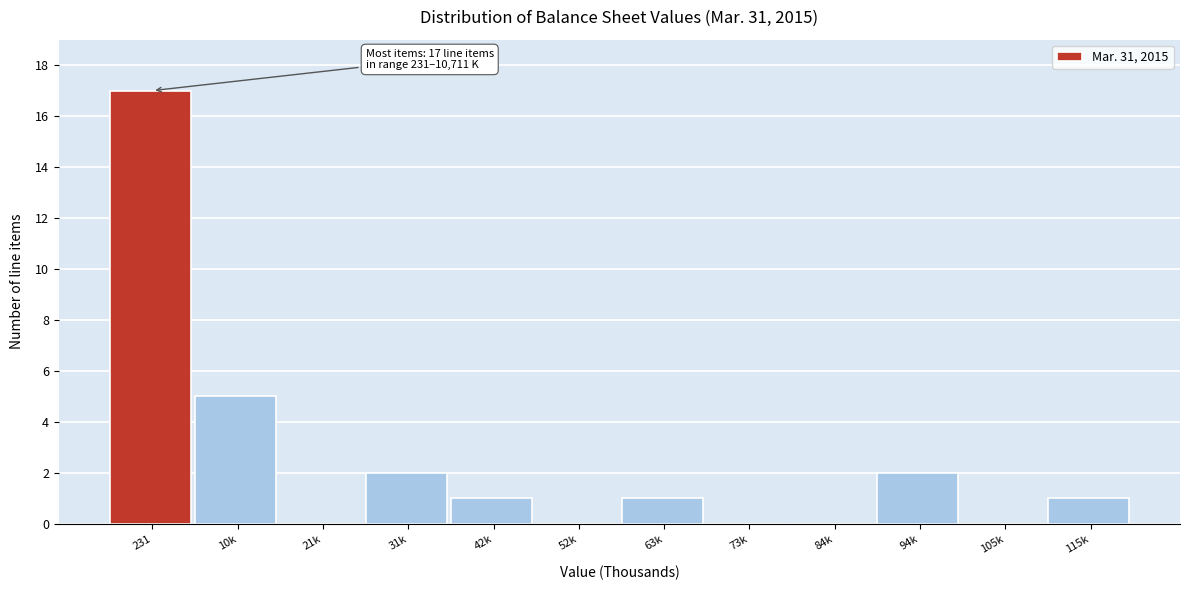

Reading right to left, what are all the values shown in this chart?

115k=1	105k=0	94k=2	84k=0	73k=0	63k=1	52k=0	42k=1	31k=2	21k=0	10k=5	231=17